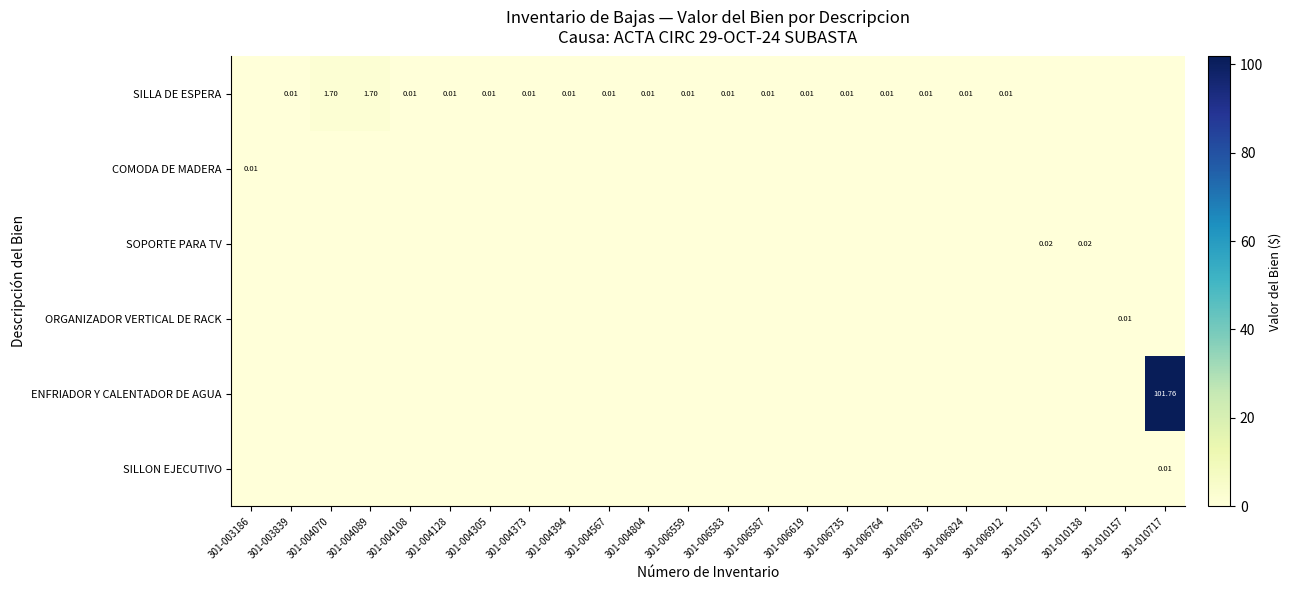

Is it true that COMODA DE MADERA equals 0.0 at 301-006587?

True